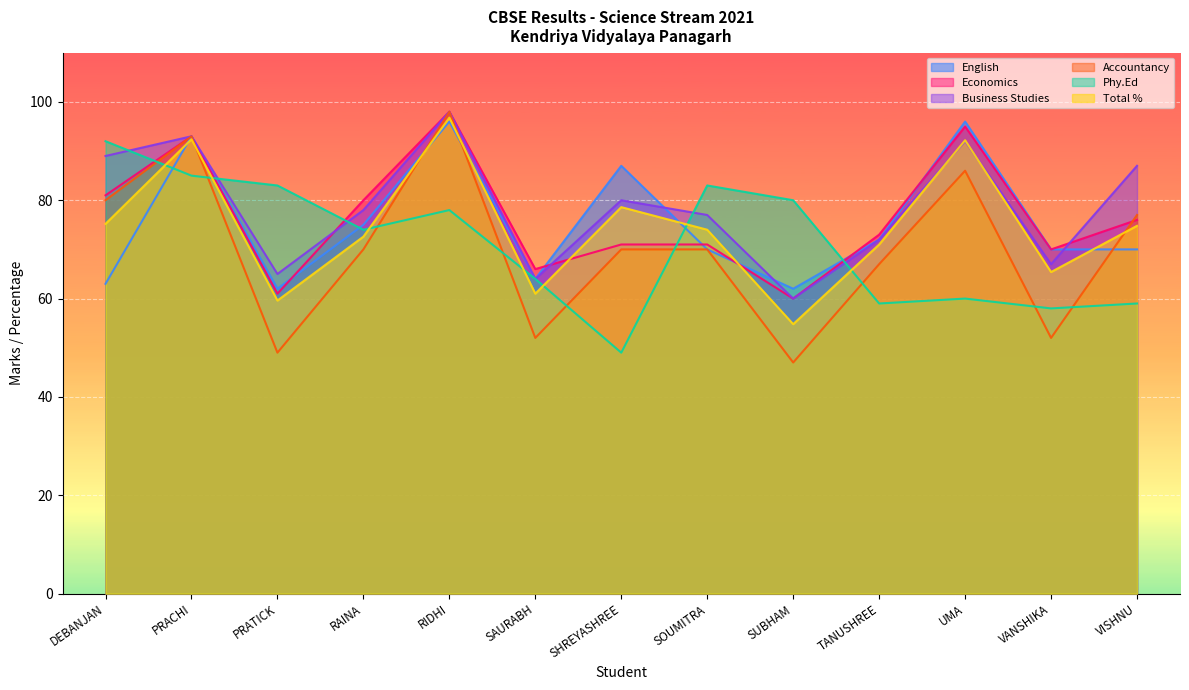

How many lines are shown in the chart?

6